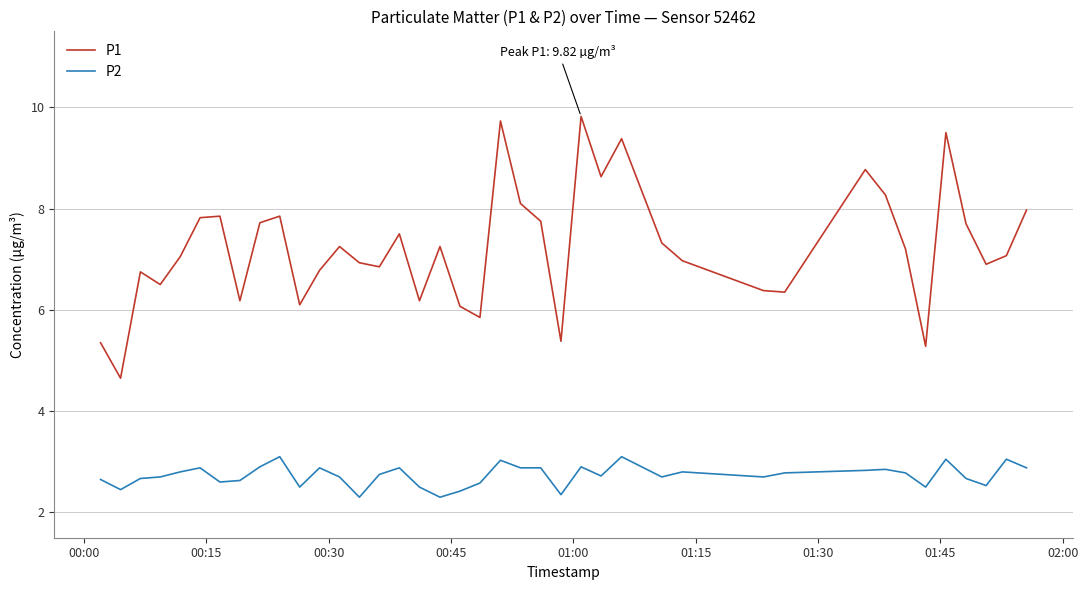

What is the difference between the maximum and minimum values in the P2 series?

0.8